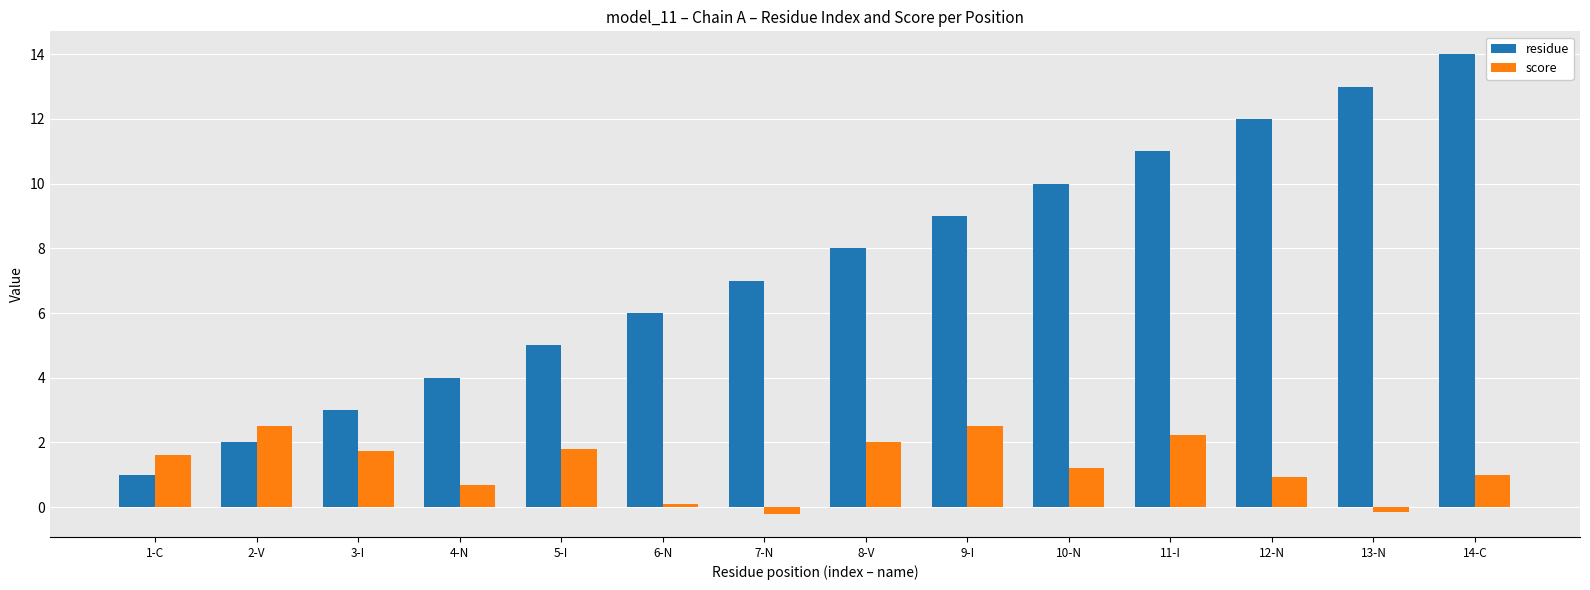

At which category does the chart reach its peak across all series?

14-C